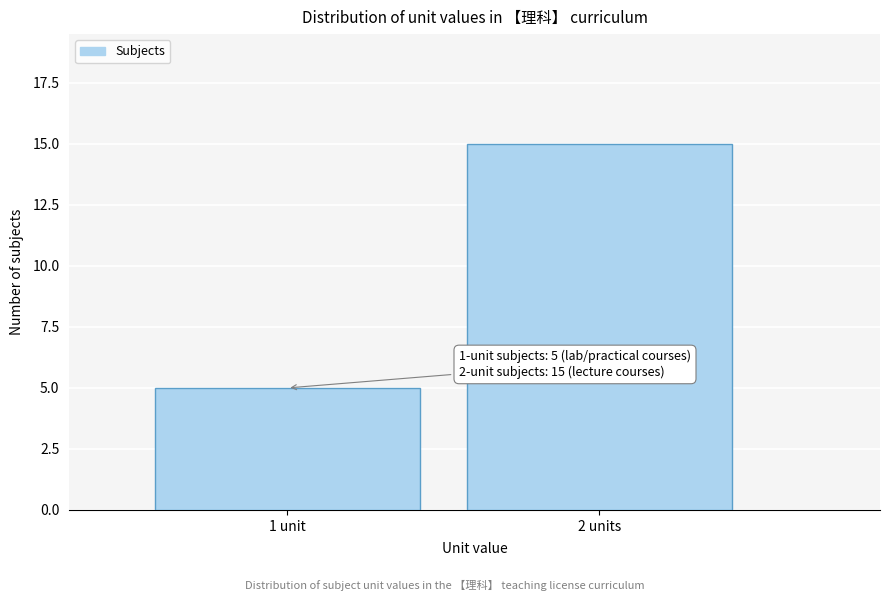

Reading left to right, extract all data points from this chart.

1 unit=5	2 units=15